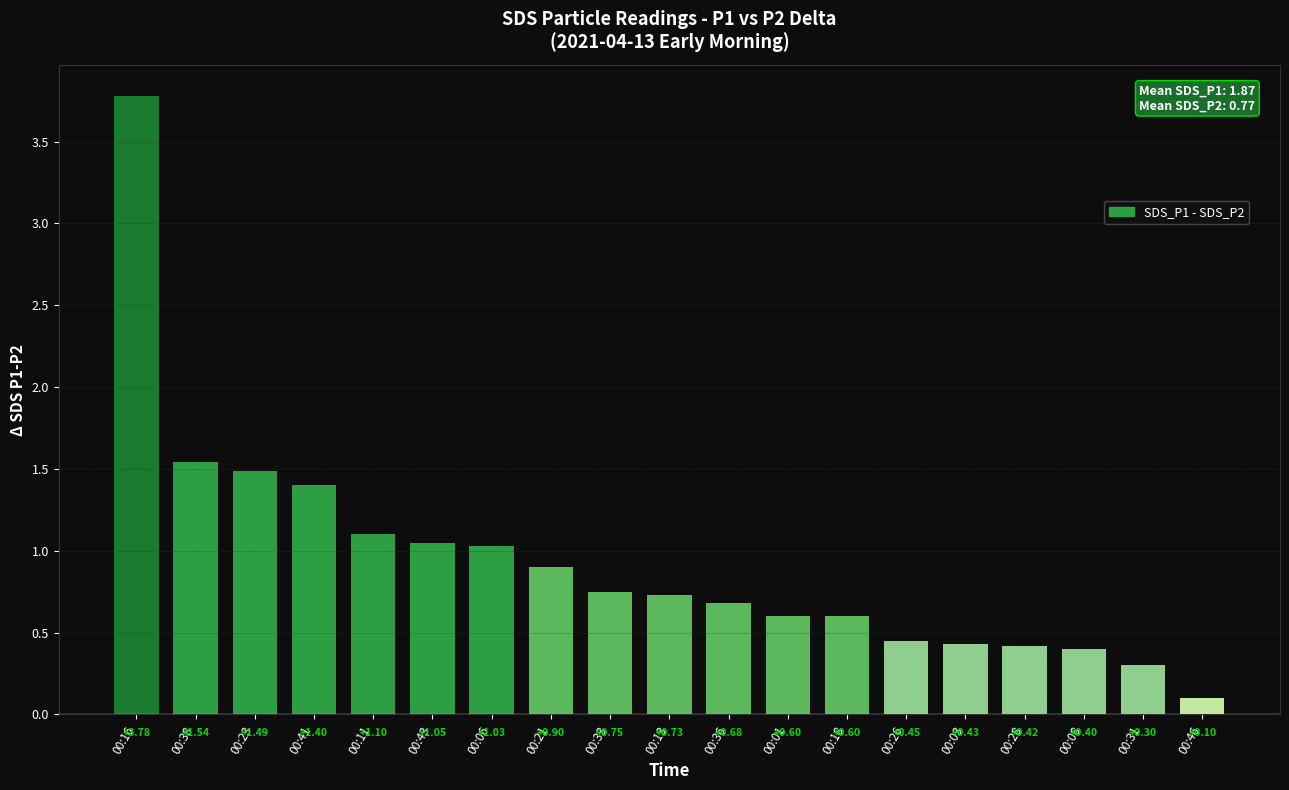

What is the minimum value shown in the chart?

0.1